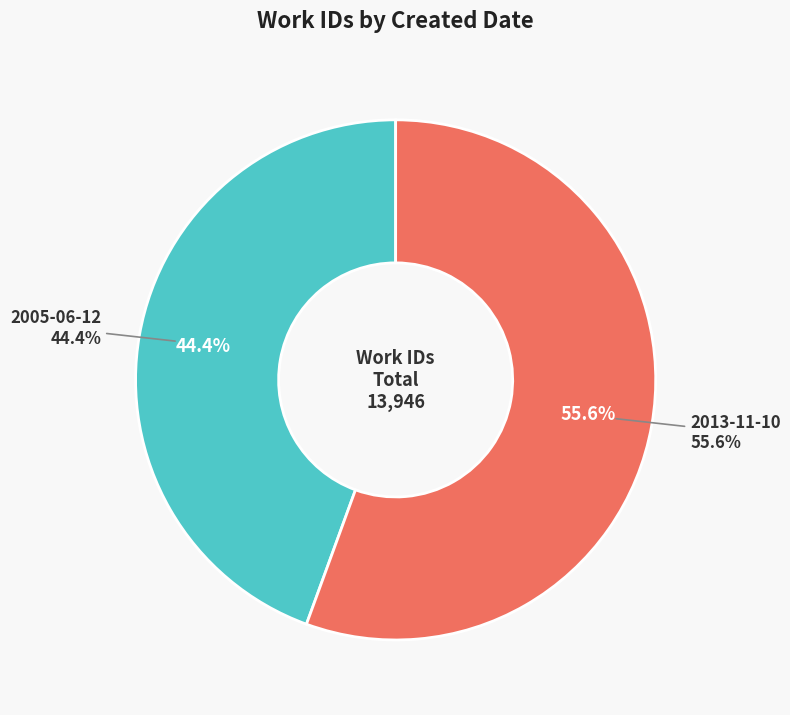

Is it true that 2005-06-12 is 57% of the pie?

False